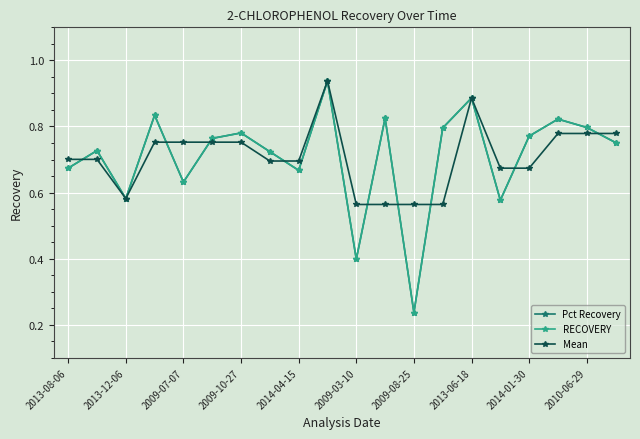

Count the Mean values in the range 0 to 1.

20